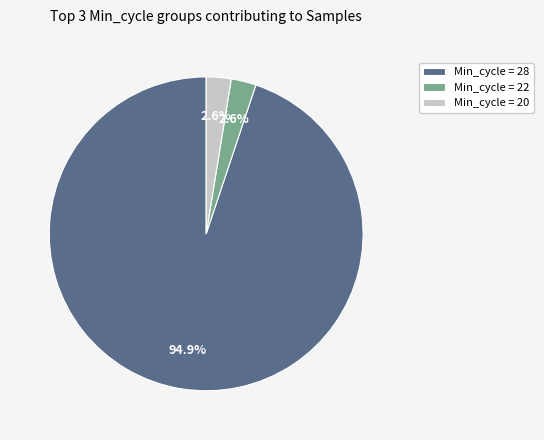

What percentage do Min_cycle = 22 and Min_cycle = 28 together represent?

97.4%